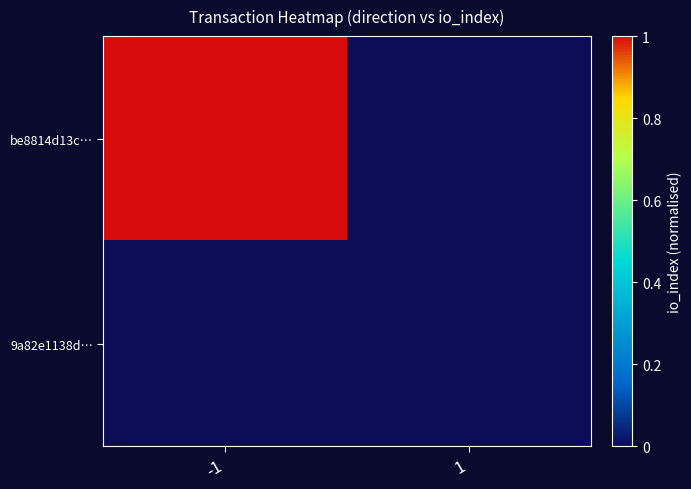

Reading left to right, list all the values displayed in this chart.

be8814d13c…: -1=1	1=0
9a82e1138d…: -1=0	1=0